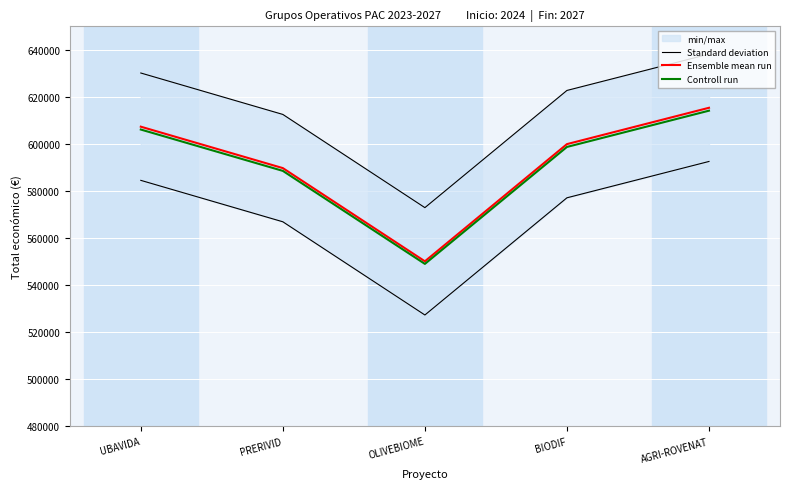

Where is Ensemble mean run nearest to the value 582743?

PRERIVID